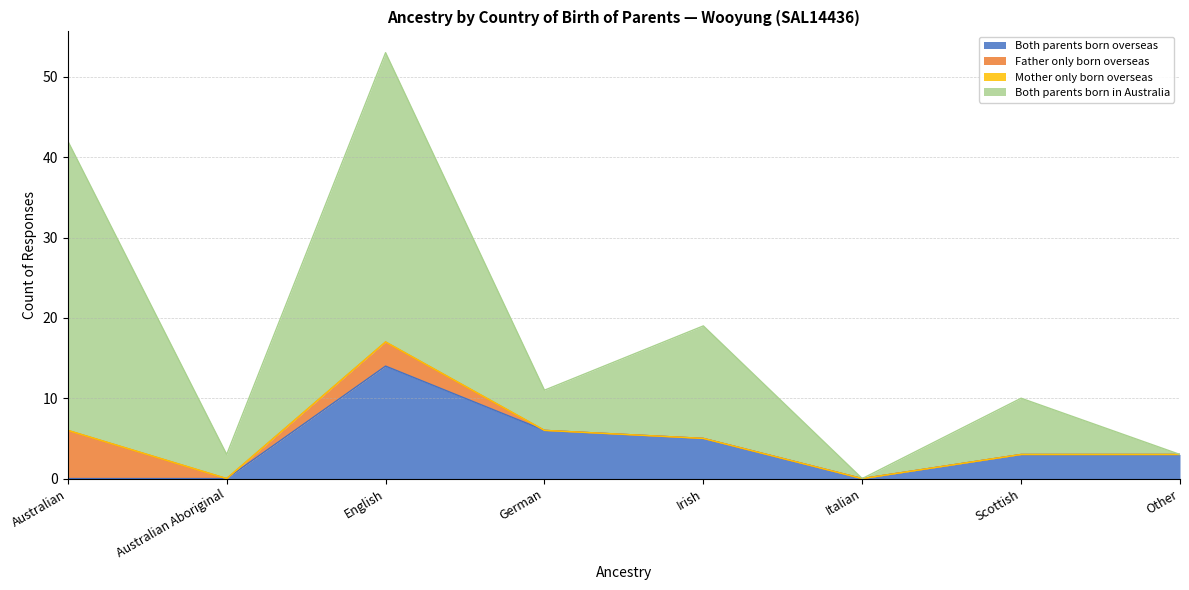

Between German and Italian, which series saw the biggest shift?

Both parents born in Australia